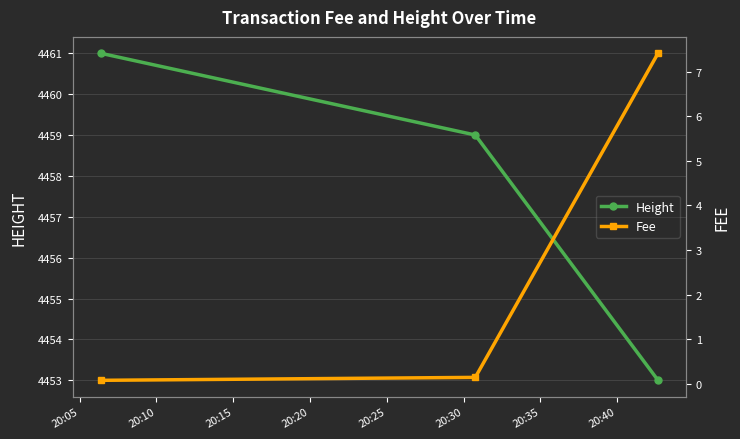

What is the value of the Height point at the 2nd from the left?

4459